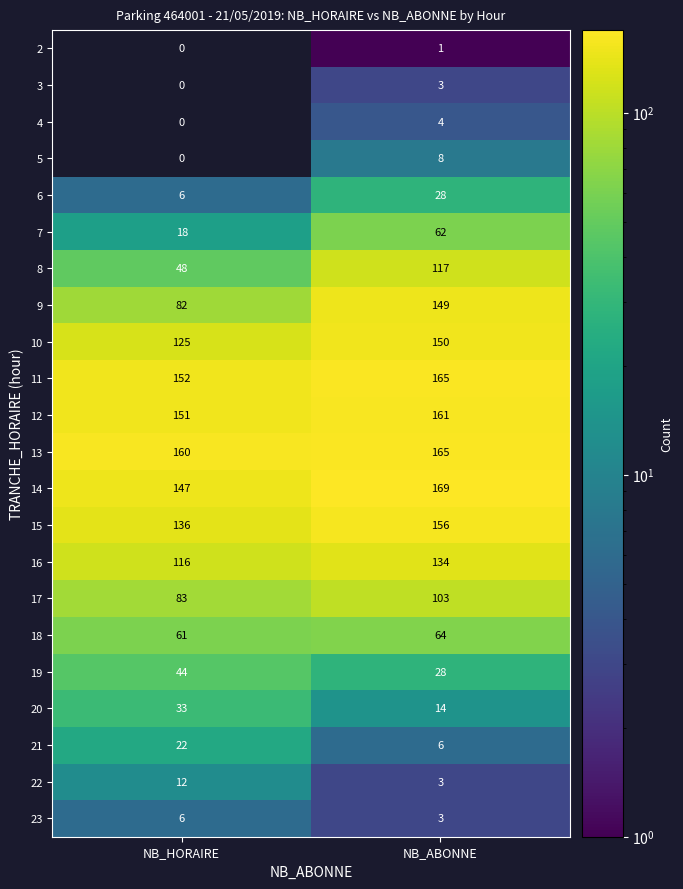

What is the total value across all series at NB_ABONNE?

1693